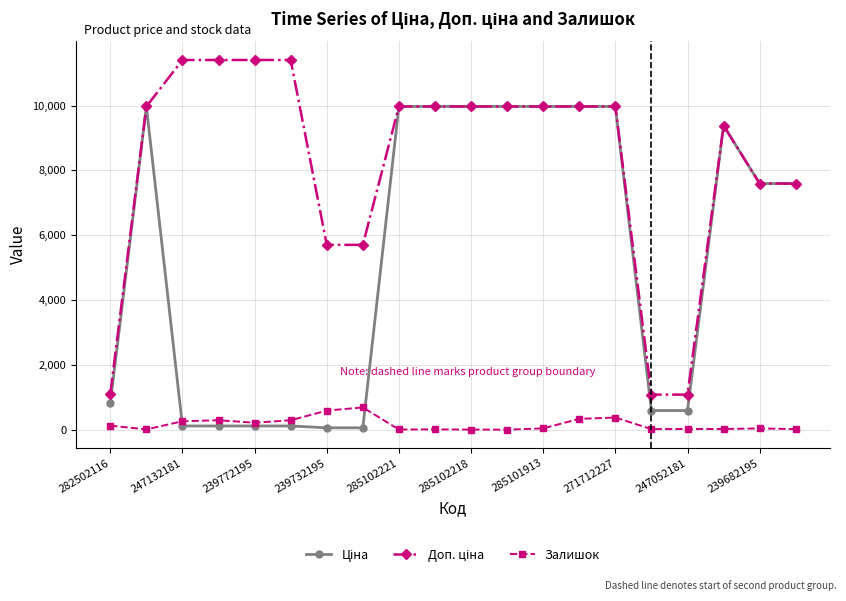

What is the greatest value displayed?

11410.0